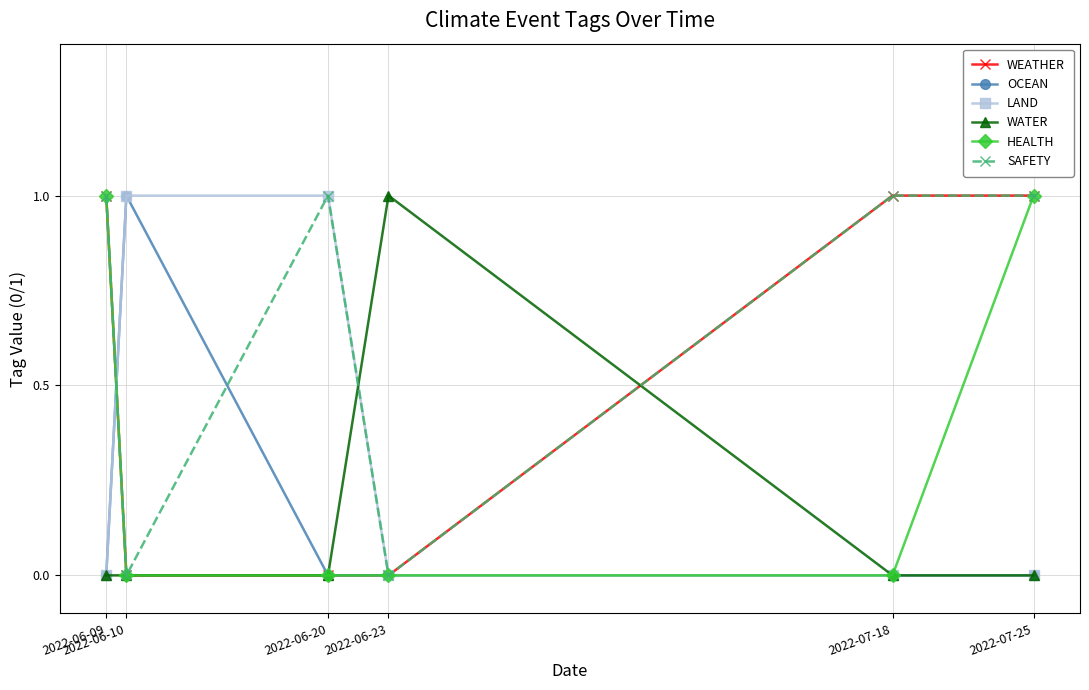

Which series has the largest total across all categories?

SAFETY